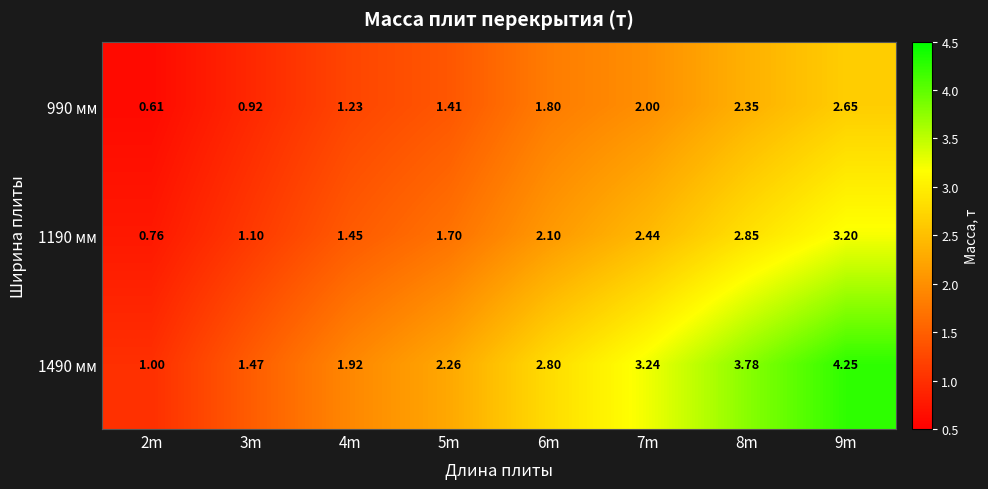

Is the value of 1190 мм at 5m greater than the value of 990 мм at 6m?

No